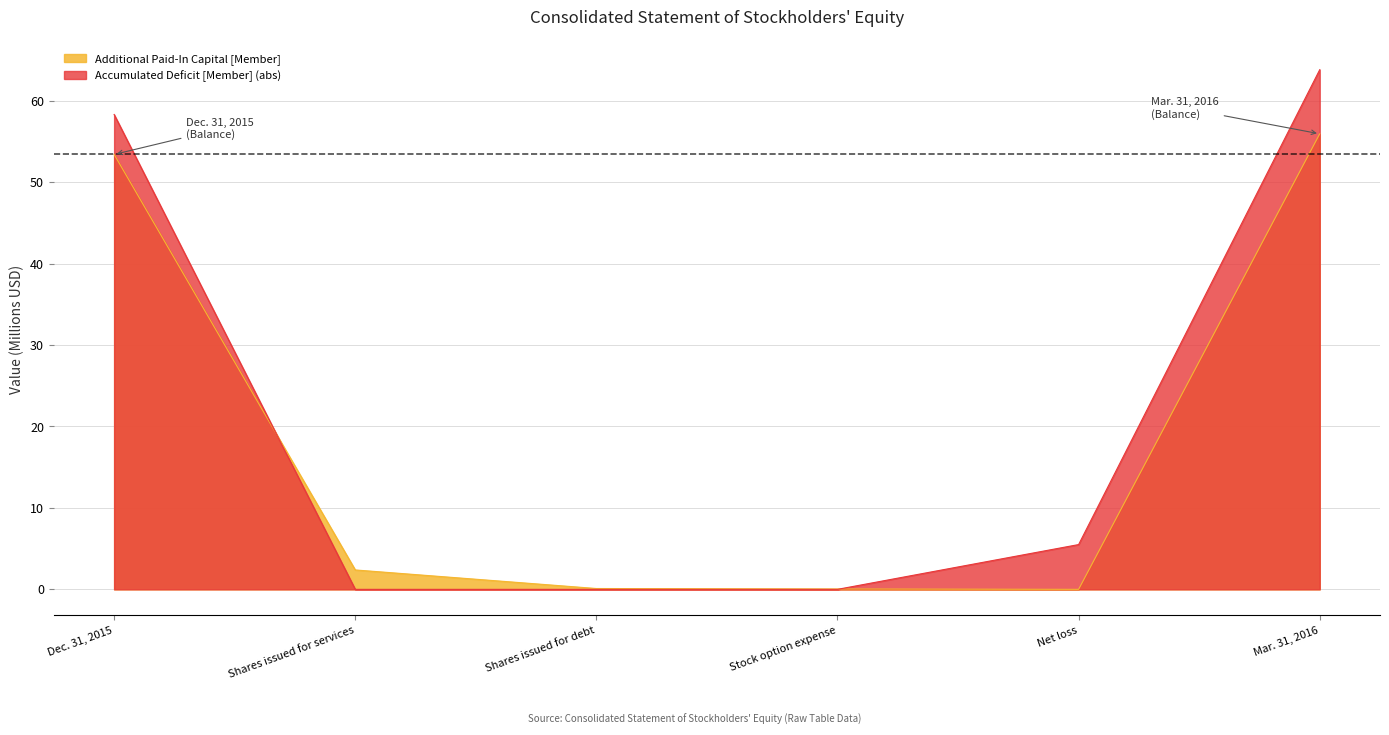

Which series has the largest range (max minus min)?

Accumulated Deficit [Member] (abs)